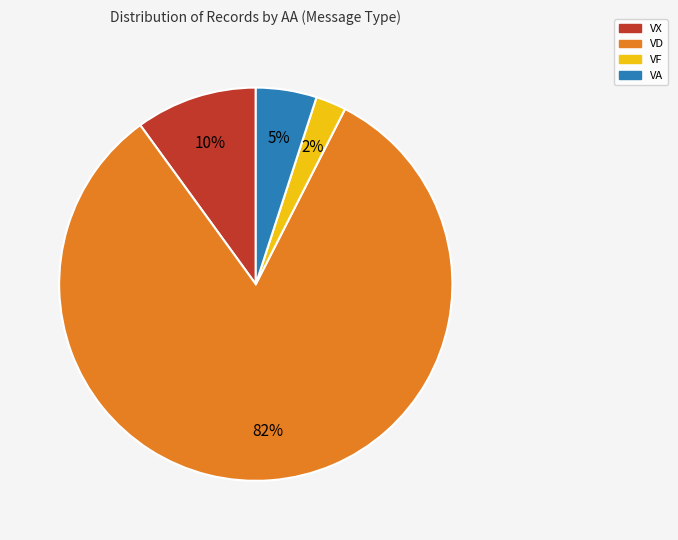

To the nearest percent, what is the average slice percentage?

25%